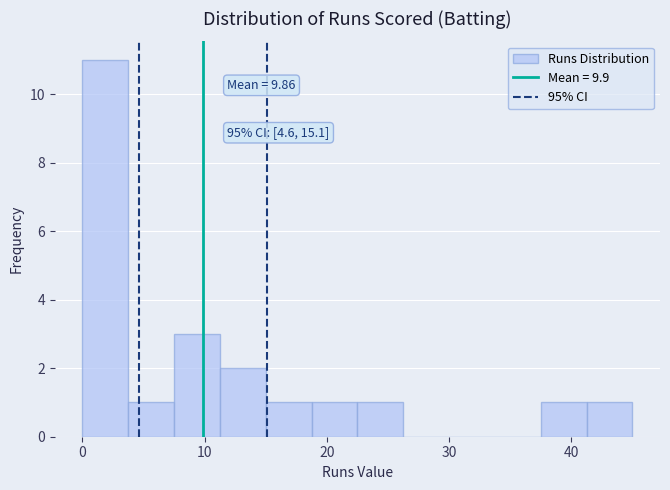

Around what value on the x-axis is the tallest bar? Give the approximate position of its centre, as read against the axis.

2